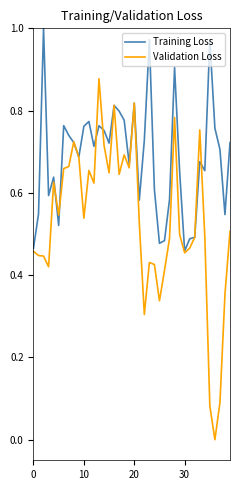

Rank the series by their maximum value, from lowest to highest.

Validation Loss, Training Loss